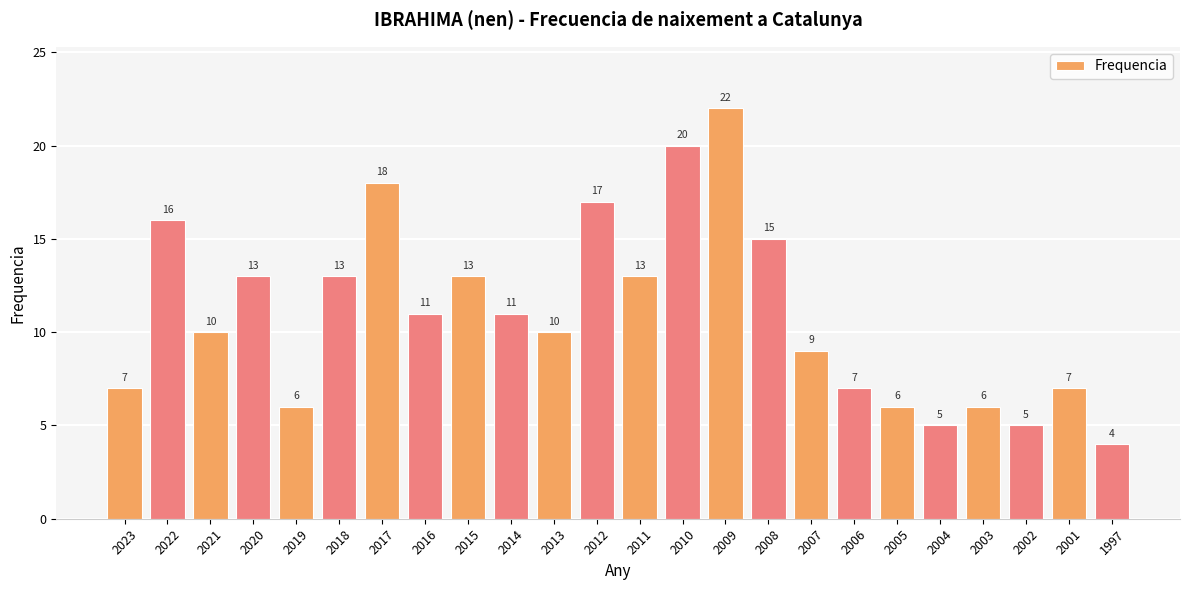

How many data points are less than 11?

12